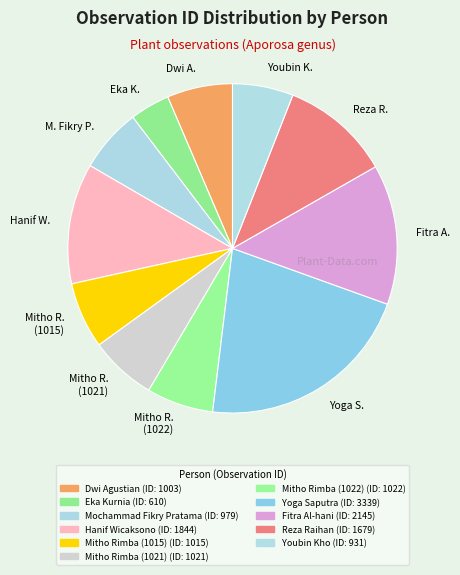

Is the sum of Youbin K. and Yoga S. greater than half?

No